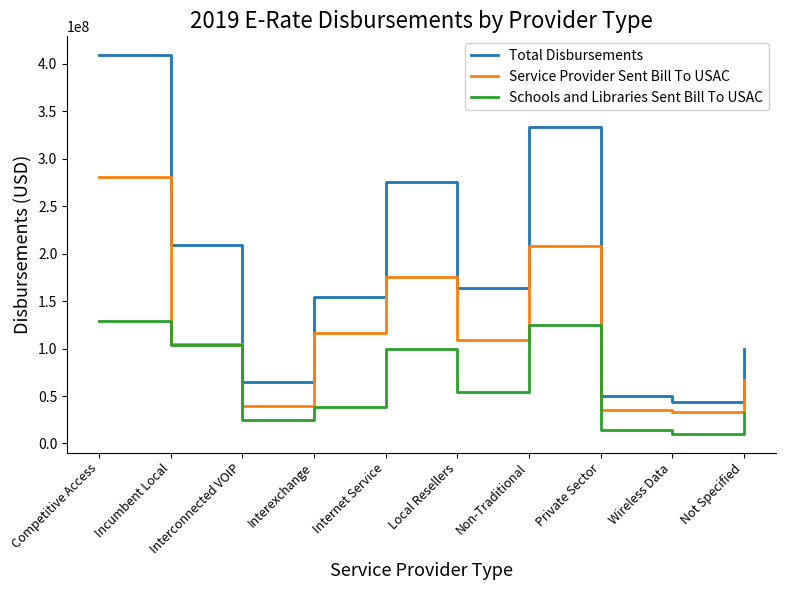

True or false: Total Disbursements and Schools and Libraries Sent Bill To USAC cross at least once.

False